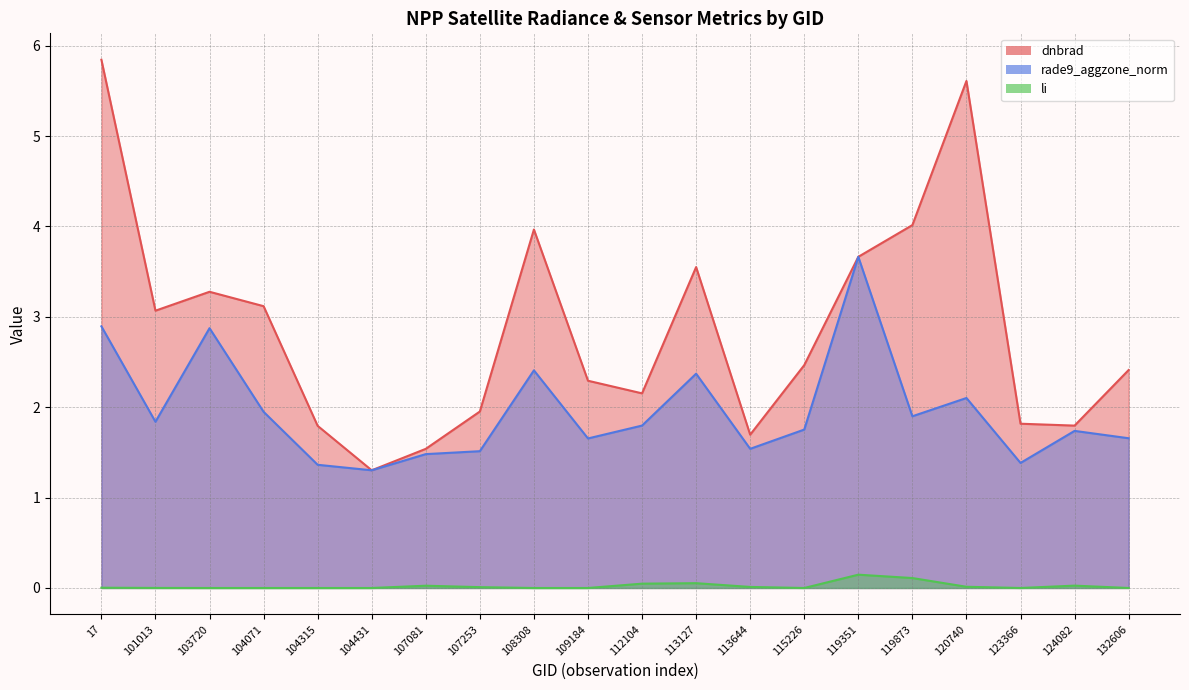

Does the chart have visible grid lines?

Yes